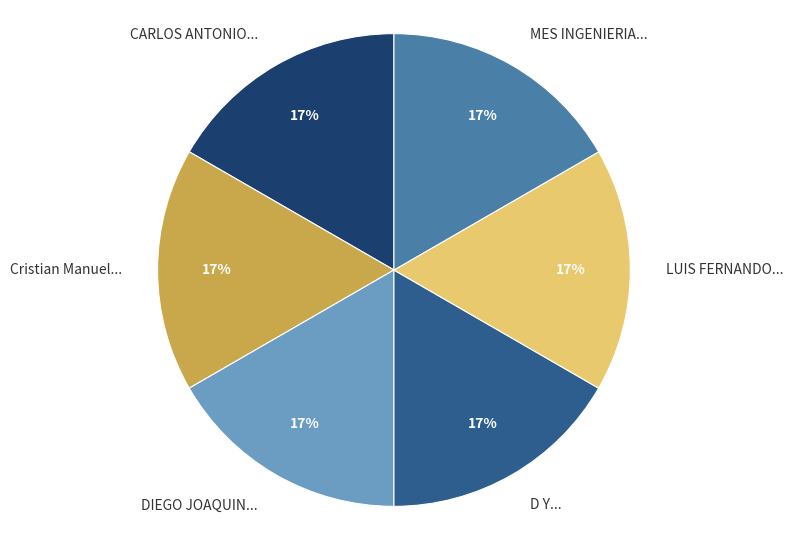

Is it true that MES INGENIERIA... is 9% of the pie?

False